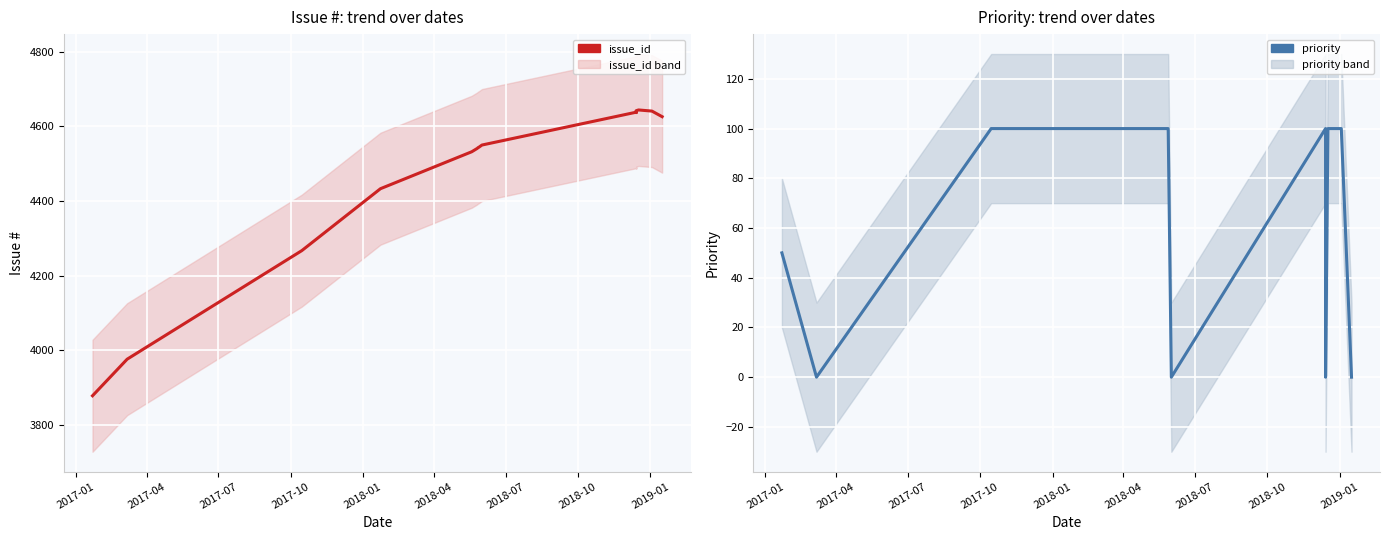

How many values in priority are above zero?

13